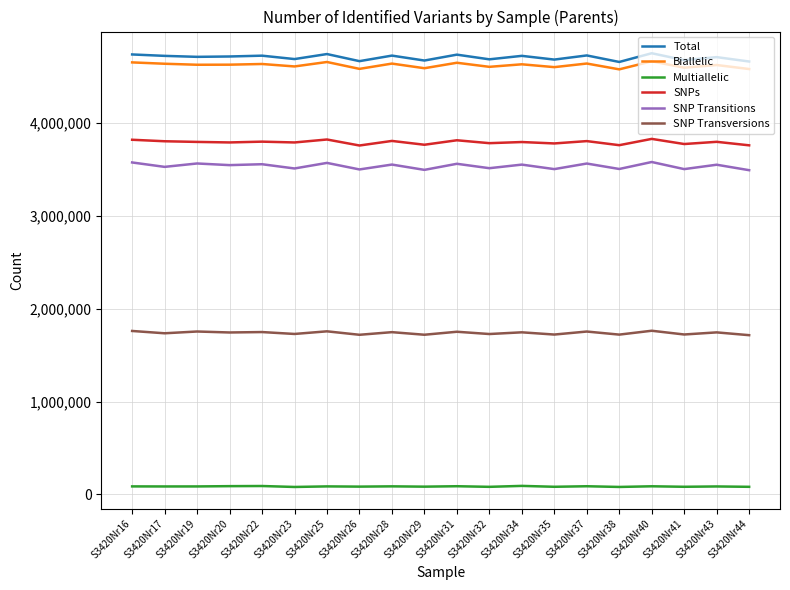

How many distinct data groups are displayed?

6